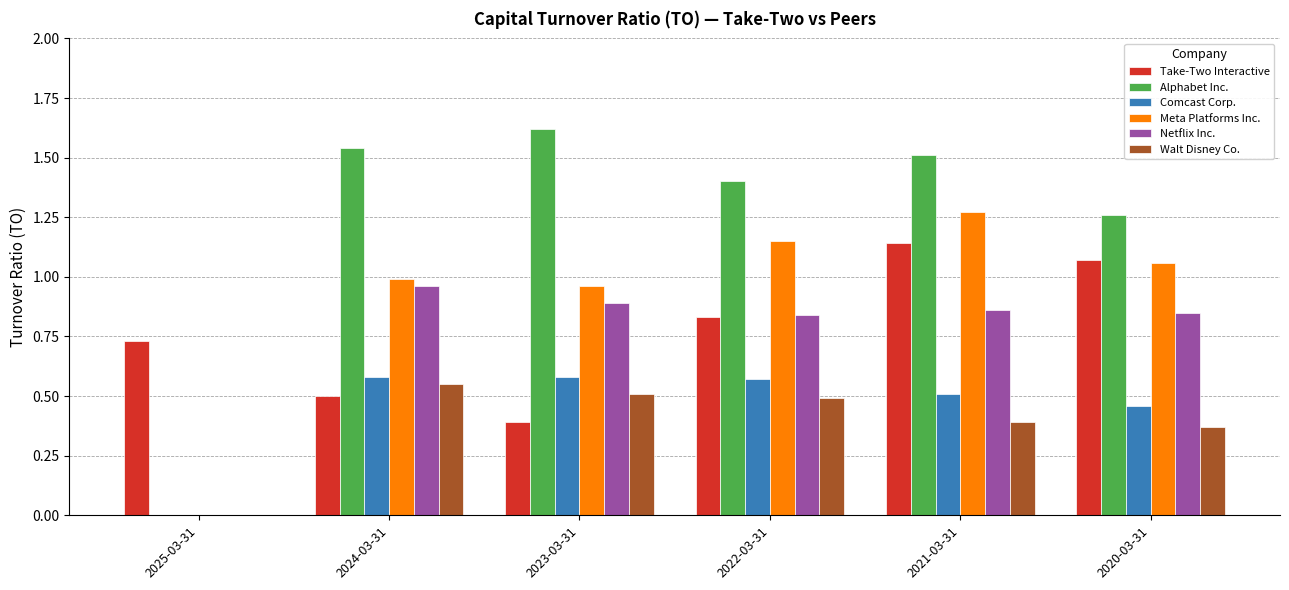

At which category does the chart reach its peak across all series?

2023-03-31